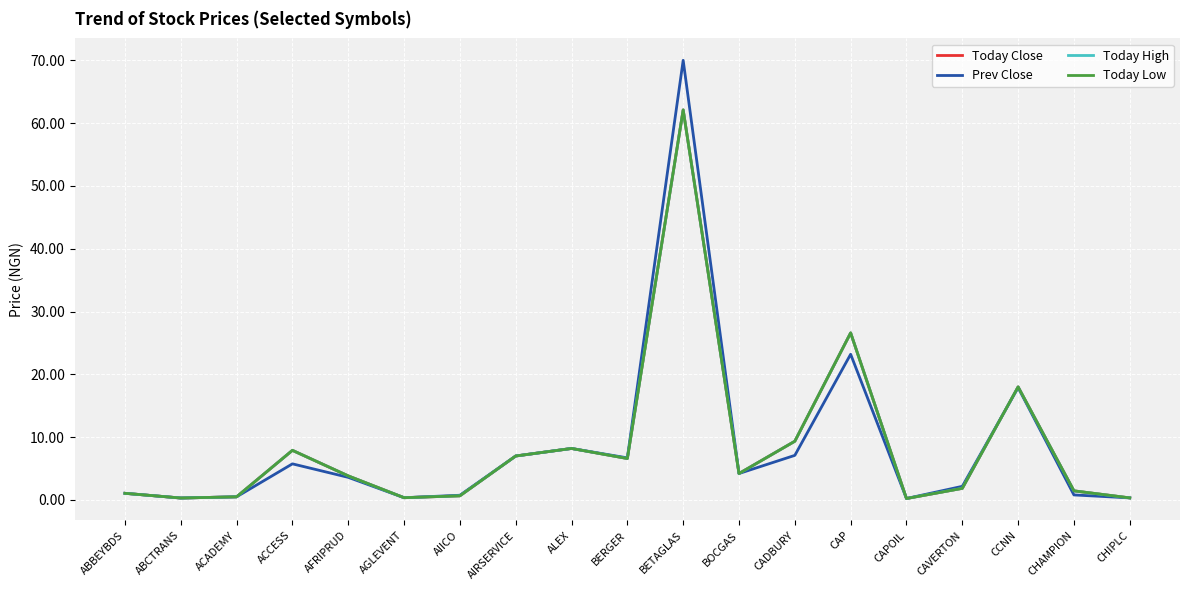

At which label does Today High first exceed 3?

ACCESS